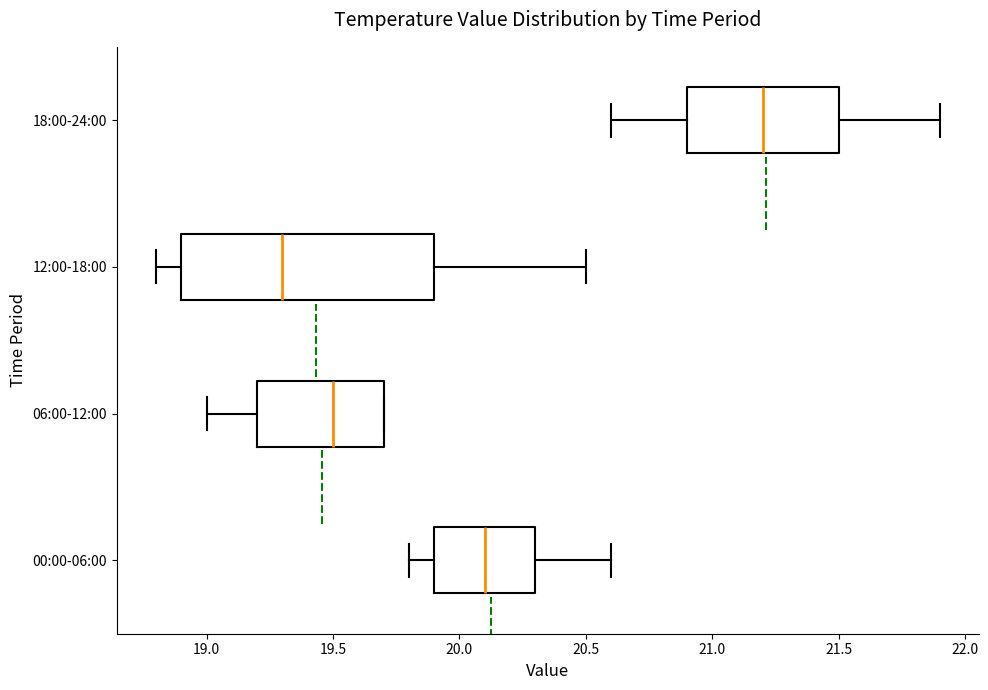

Reading bottom to top, read every box against the x-axis: the position of its median line, the range the box covers, and the ends of its whiskers. The values are not printed on the chart, so give them approximately, as read against the axis.

00:00-06:00: median 20.1, box 19.9 to 20.3, whiskers 19.8 to 20.6
06:00-12:00: median 19.5, box 19.2 to 19.7, whiskers 19.0 to 19.7
12:00-18:00: median 19.3, box 18.9 to 19.9, whiskers 18.8 to 20.5
18:00-24:00: median 21.2, box 20.9 to 21.5, whiskers 20.6 to 21.9